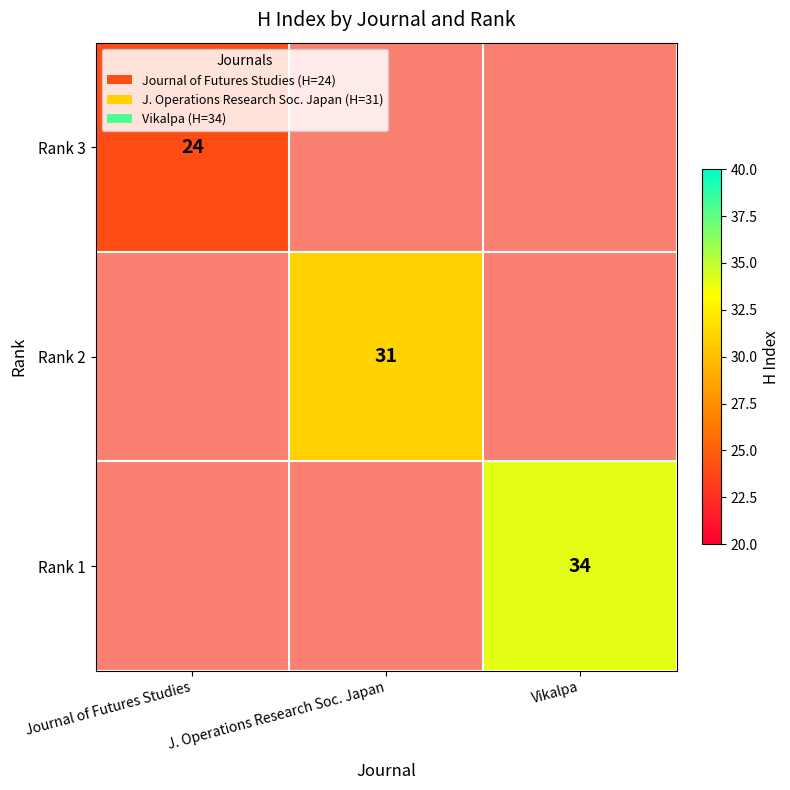

True or false: Rank 3 has a value of 24 at Journal of Futures Studies.

True